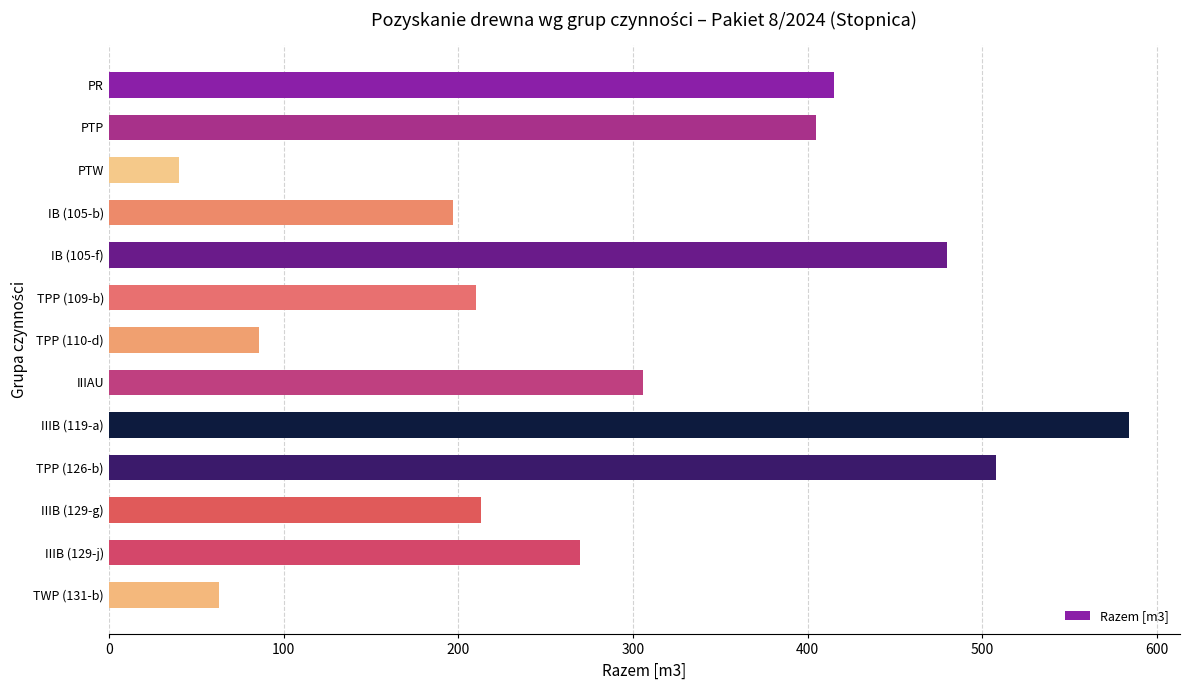

How many bars are there in total?

13